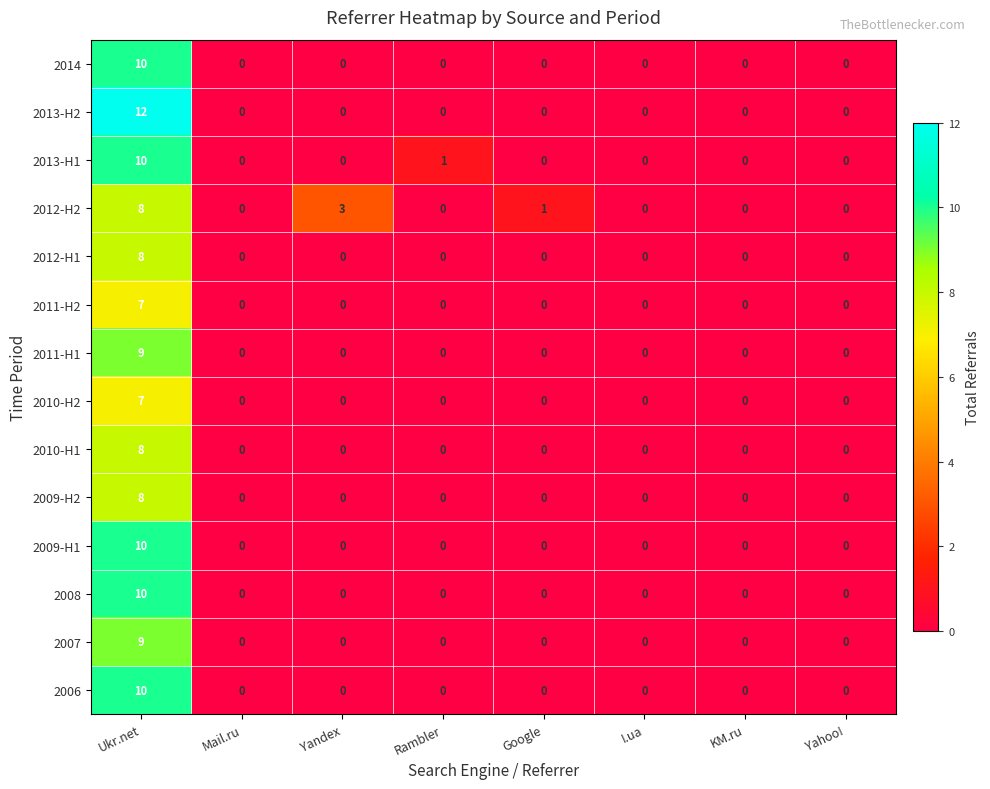

At how many categories does at least one series exceed 2?

2